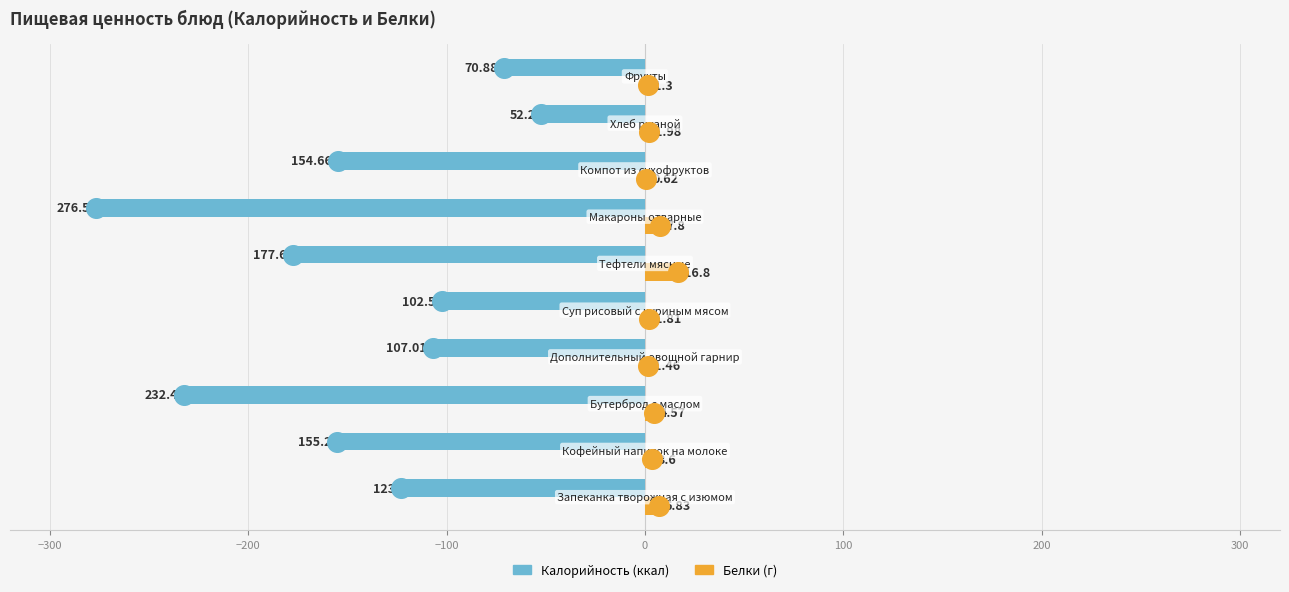

Which series has the largest total across all categories?

Белки